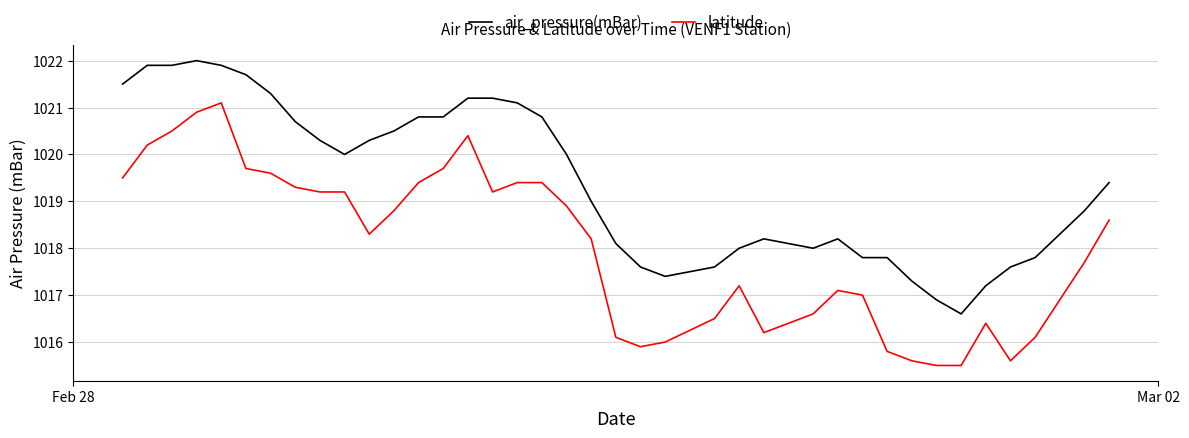

True or false: latitude and air_pressure(mBar) cross at least once.

False